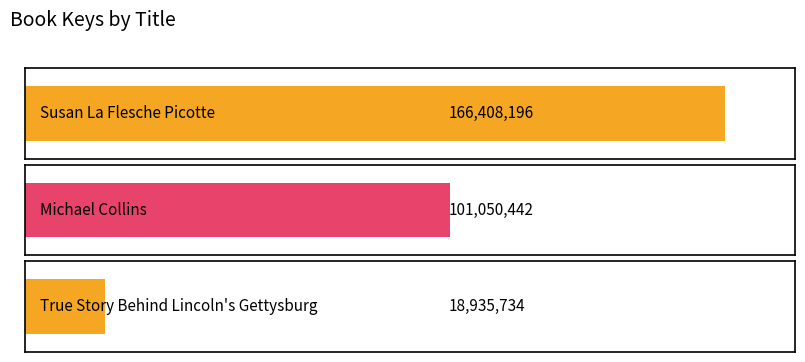

What is the average value?

95464791